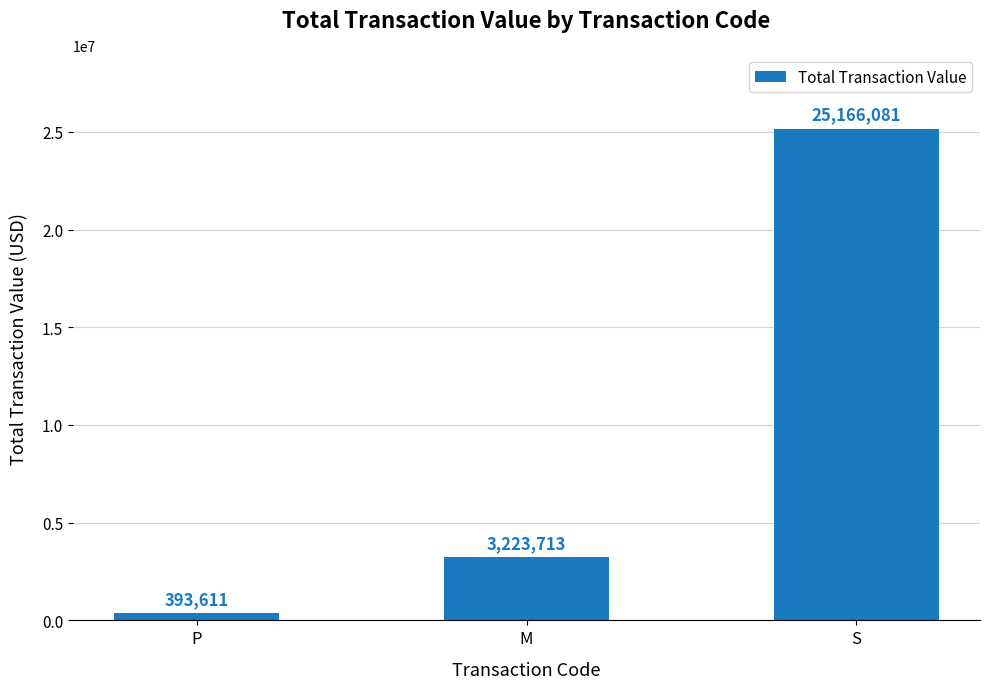

How many values are below 3223713?

1